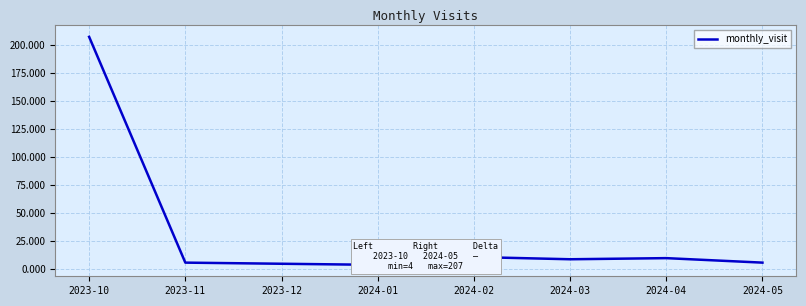

What is the change in value from 2024-01 to 2024-03?

+5